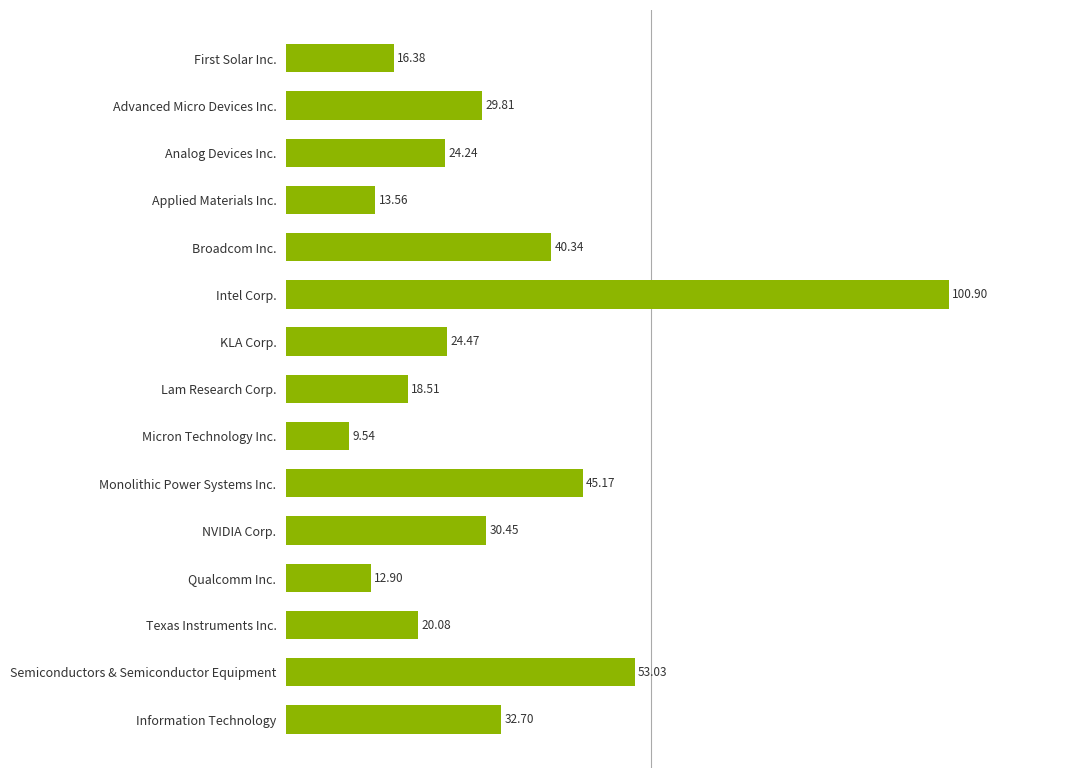

How many bars are there in total?

15